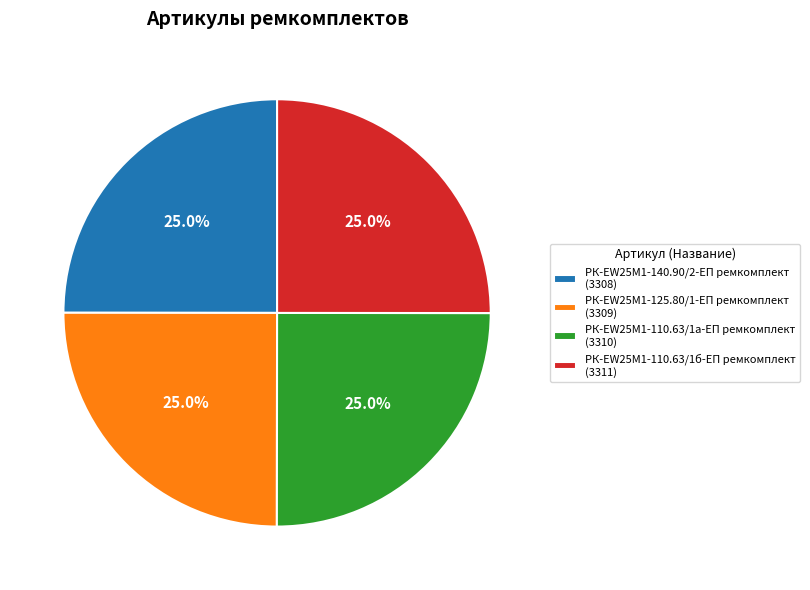

True or false: РК-EW25M1-110.63/1а-ЕП ремкомплект accounts for 16% of the total.

False